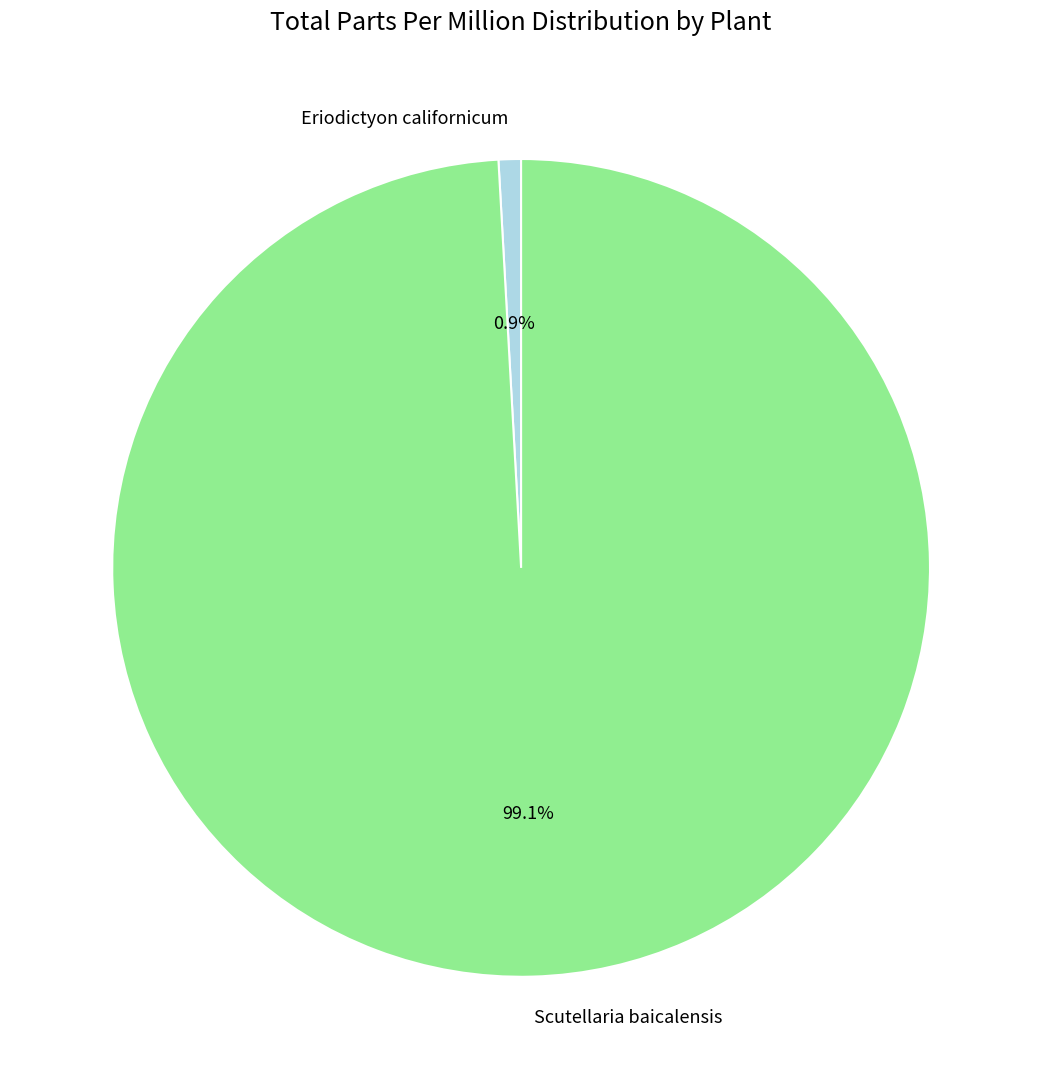

What is the largest slice in the pie chart?

Scutellaria baicalensis